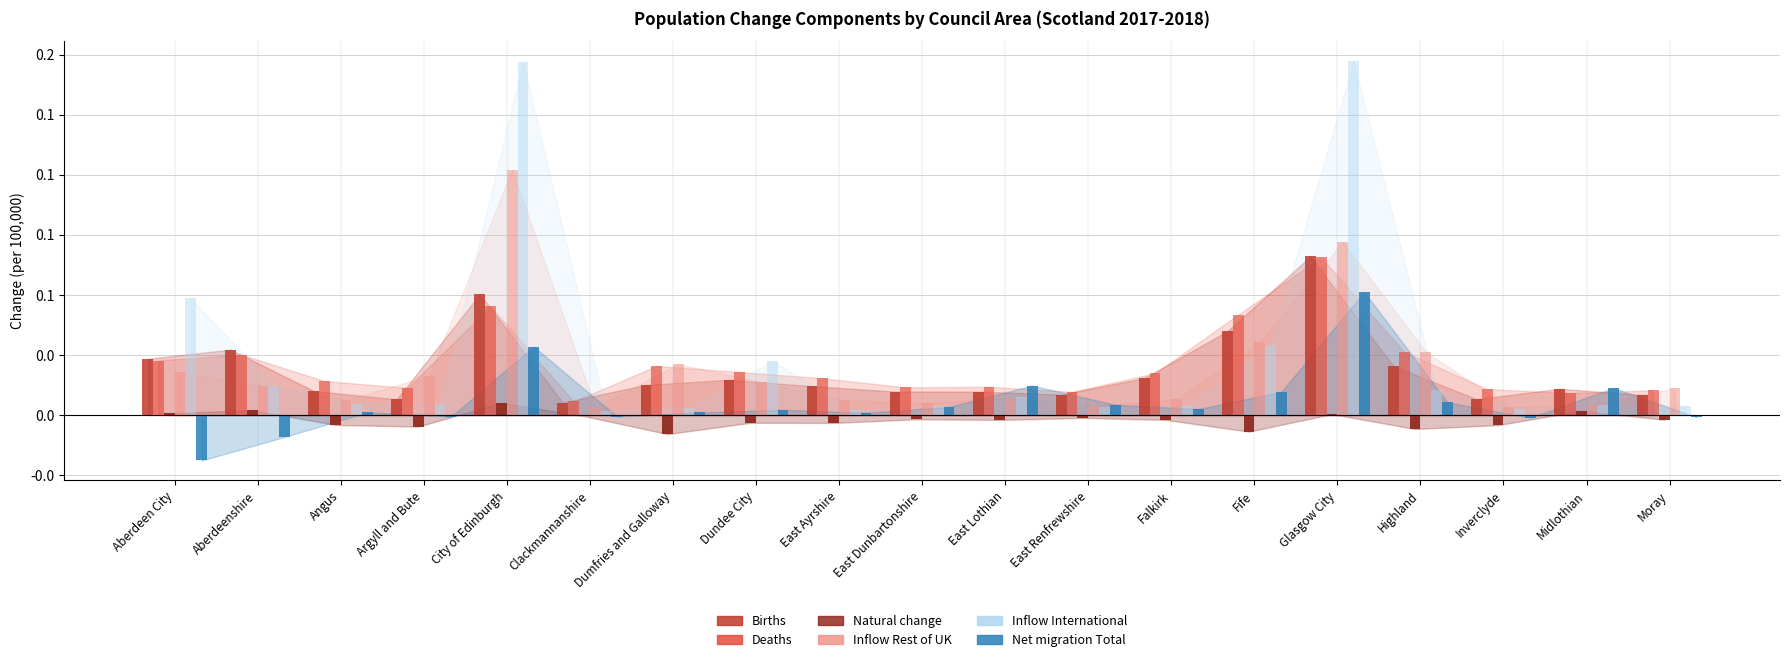

What are all the series names shown in the legend?

Births, Deaths, Natural change, Inflow Rest of UK, Inflow International, Net migration Total